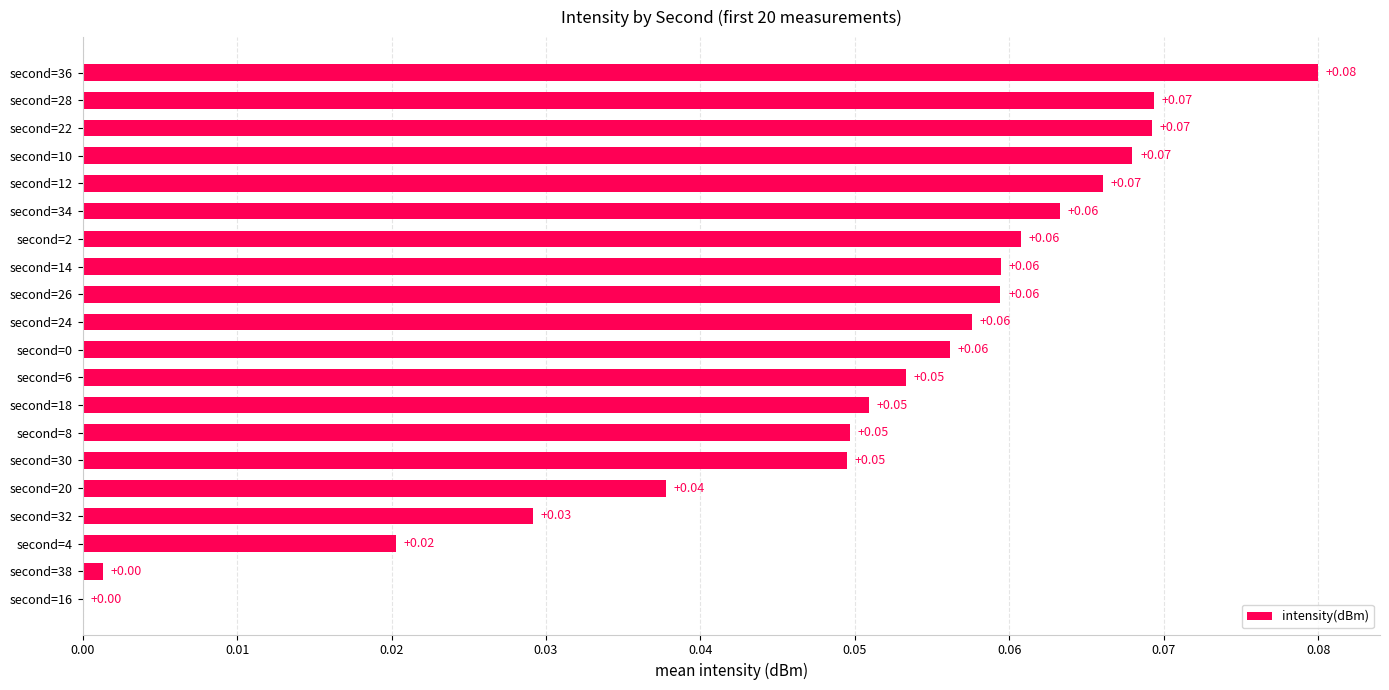

What is the sum of all values?

1.0